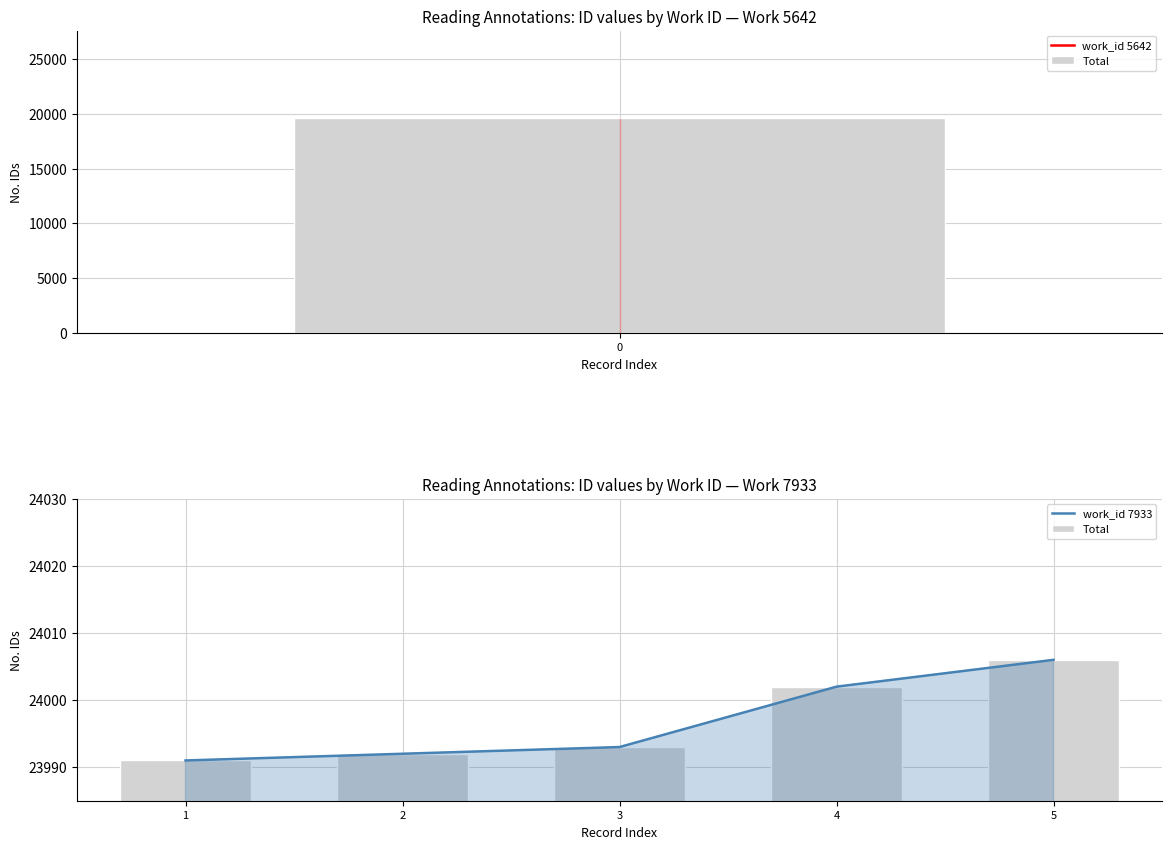

How many data points in work_id 7933 are above 23993?

2